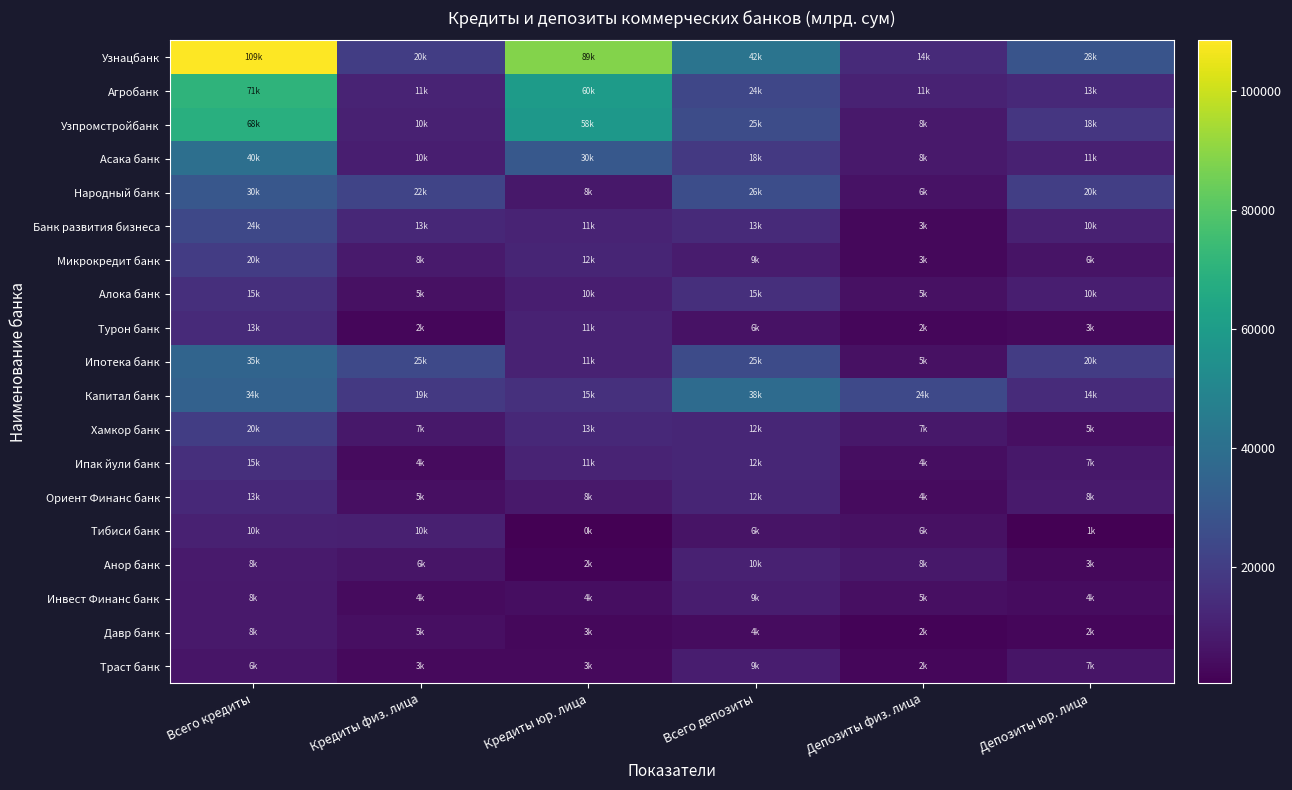

Reading left to right, what are all the values shown in this chart?

Узнацбанк: Всего кредиты=108534.7	Кредиты физ. лица=19926.1	Кредиты юр. лица=88608.6	Всего депозиты=41944.0	Депозиты физ. лица=13520.3	Депозиты юр. лица=28423.7
Агробанк: Всего кредиты=70882.0	Кредиты физ. лица=11163.4	Кредиты юр. лица=59718.6	Всего депозиты=23669.5	Депозиты физ. лица=10884.3	Депозиты юр. лица=12785.1
Узпромстройбанк: Всего кредиты=68492.5	Кредиты физ. лица=10409.0	Кредиты юр. лица=58083.6	Всего депозиты=25370.3	Депозиты физ. лица=7730.3	Депозиты юр. лица=17640.0
Асака банк: Всего кредиты=39883.9	Кредиты физ. лица=9525.8	Кредиты юр. лица=30358.1	Всего депозиты=18227.5	Депозиты физ. лица=7672.1	Депозиты юр. лица=10555.4
Народный банк: Всего кредиты=29975.3	Кредиты физ. лица=22464.1	Кредиты юр. лица=7511.2	Всего депозиты=25943.6	Депозиты физ. лица=5525.6	Депозиты юр. лица=20418.1
Банк развития бизнеса: Всего кредиты=23817.9	Кредиты физ. лица=12694.8	Кредиты юр. лица=11123.1	Всего депозиты=13188.9	Депозиты физ. лица=2869.9	Депозиты юр. лица=10318.9
Микрокредит банк: Всего кредиты=19648.0	Кредиты физ. лица=8100.3	Кредиты юр. лица=11547.7	Всего депозиты=8720.7	Депозиты физ. лица=2755.0	Депозиты юр. лица=5965.7
Алока банк: Всего кредиты=14833.8	Кредиты физ. лица=5156.8	Кредиты юр. лица=9677.0	Всего депозиты=15054.9	Депозиты физ. лица=5440.9	Депозиты юр. лица=9613.9
Турон банк: Всего кредиты=13130.1	Кредиты физ. лица=2406.8	Кредиты юр. лица=10723.3	Всего депозиты=5539.9	Депозиты физ. лица=2192.9	Депозиты юр. лица=3347.0
Ипотека банк: Всего кредиты=35420.8	Кредиты физ. лица=24503.7	Кредиты юр. лица=10917.2	Всего депозиты=24967.8	Депозиты физ. лица=5129.0	Депозиты юр. лица=19838.8
Капитал банк: Всего кредиты=33974.6	Кредиты физ. лица=18512.3	Кредиты юр. лица=15462.3	Всего депозиты=38221.9	Депозиты физ. лица=24286.6	Депозиты юр. лица=13935.3
Хамкор банк: Всего кредиты=20109.4	Кредиты физ. лица=7351.3	Кредиты юр. лица=12758.1	Всего депозиты=12201.1	Депозиты физ. лица=7451.2	Депозиты юр. лица=4749.9
Ипак йули банк: Всего кредиты=14978.3	Кредиты физ. лица=3816.3	Кредиты юр. лица=11162.0	Всего депозиты=11942.8	Депозиты физ. лица=4492.2	Депозиты юр. лица=7450.6
Ориент Финанс банк: Всего кредиты=12795.8	Кредиты физ. лица=4914.3	Кредиты юр. лица=7881.5	Всего депозиты=11705.8	Депозиты физ. лица=3640.9	Депозиты юр. лица=8064.9
Тибиси банк: Всего кредиты=10234.8	Кредиты физ. лица=9775.4	Кредиты юр. лица=459.4	Всего депозиты=6328.4	Депозиты физ. лица=5518.3	Депозиты юр. лица=810.1
Анор банк: Всего кредиты=8096.6	Кредиты физ. лица=6480.6	Кредиты юр. лица=1616.0	Всего депозиты=10475.7	Депозиты физ. лица=7514.8	Депозиты юр. лица=2960.9
Инвест Финанс банк: Всего кредиты=8021.7	Кредиты физ. лица=3566.9	Кредиты юр. лица=4454.8	Всего депозиты=9205.6	Депозиты физ. лица=4999.1	Депозиты юр. лица=4206.5
Давр банк: Всего кредиты=7717.3	Кредиты физ. лица=4999.5	Кредиты юр. лица=2717.8	Всего депозиты=4006.0	Депозиты физ. лица=1690.0	Депозиты юр. лица=2315.9
Траст банк: Всего кредиты=6474.6	Кредиты физ. лица=3102.3	Кредиты юр. лица=3372.4	Всего депозиты=9020.7	Депозиты физ. лица=2412.1	Депозиты юр. лица=6608.6